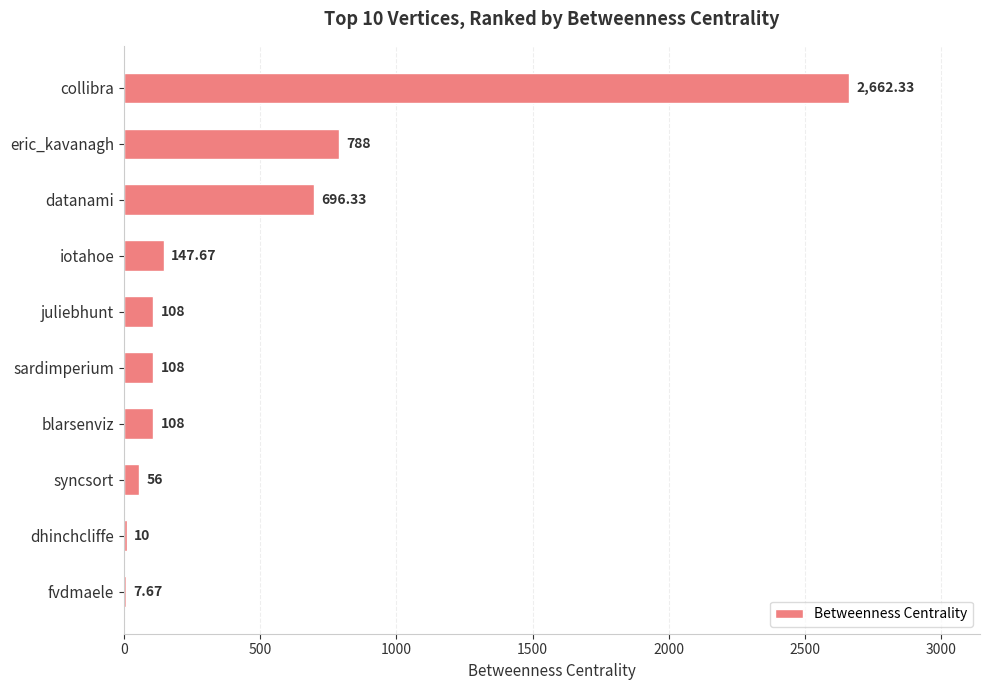

At which category does the chart reach its peak across all series?

collibra